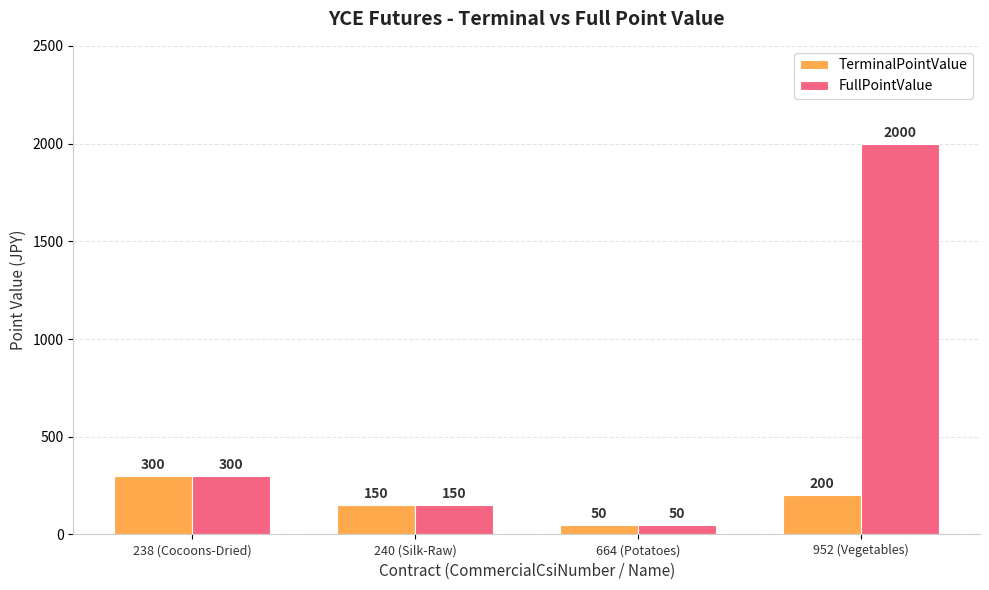

Which series has the largest total across all categories?

FullPointValue